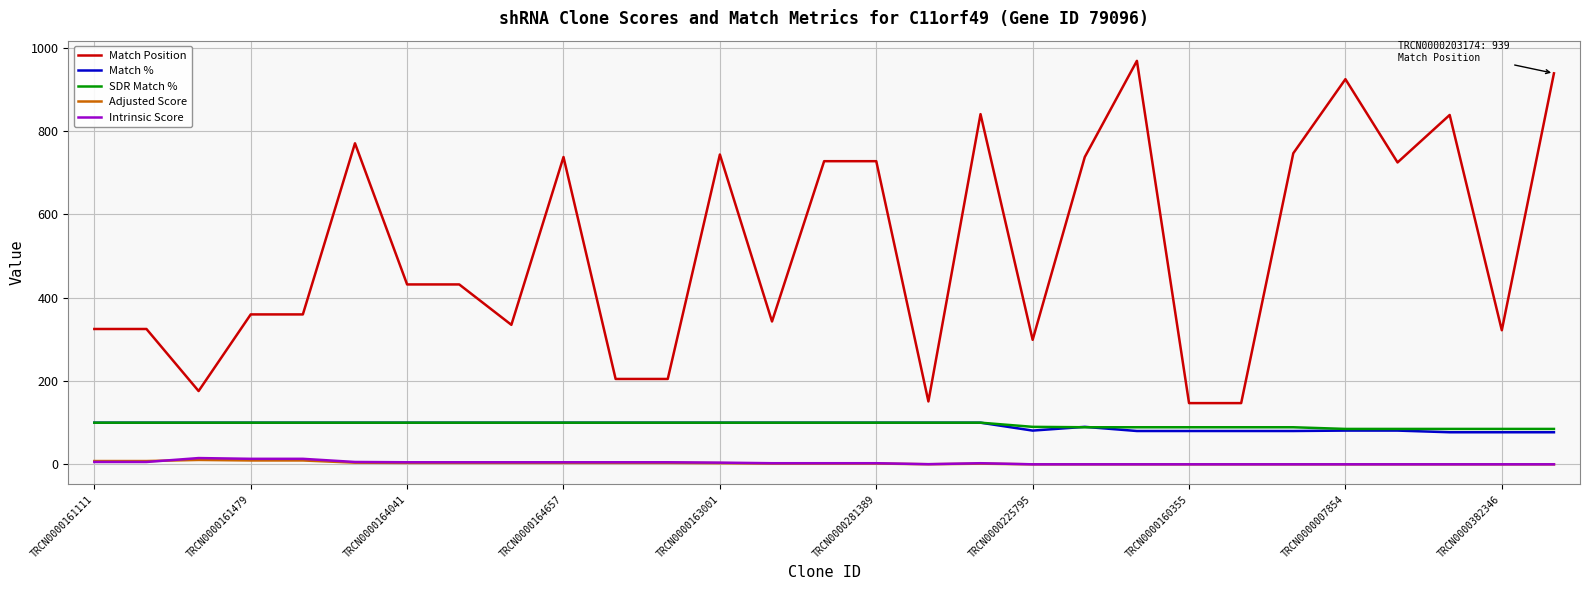

Which series has the largest range (max minus min)?

Match Position